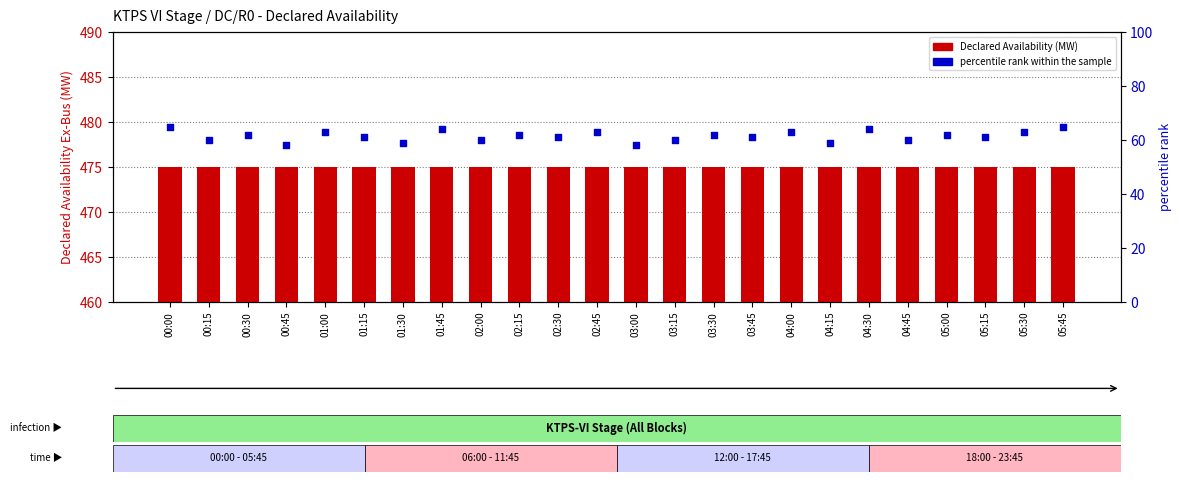

What is the total value across all series at 04:45?

535